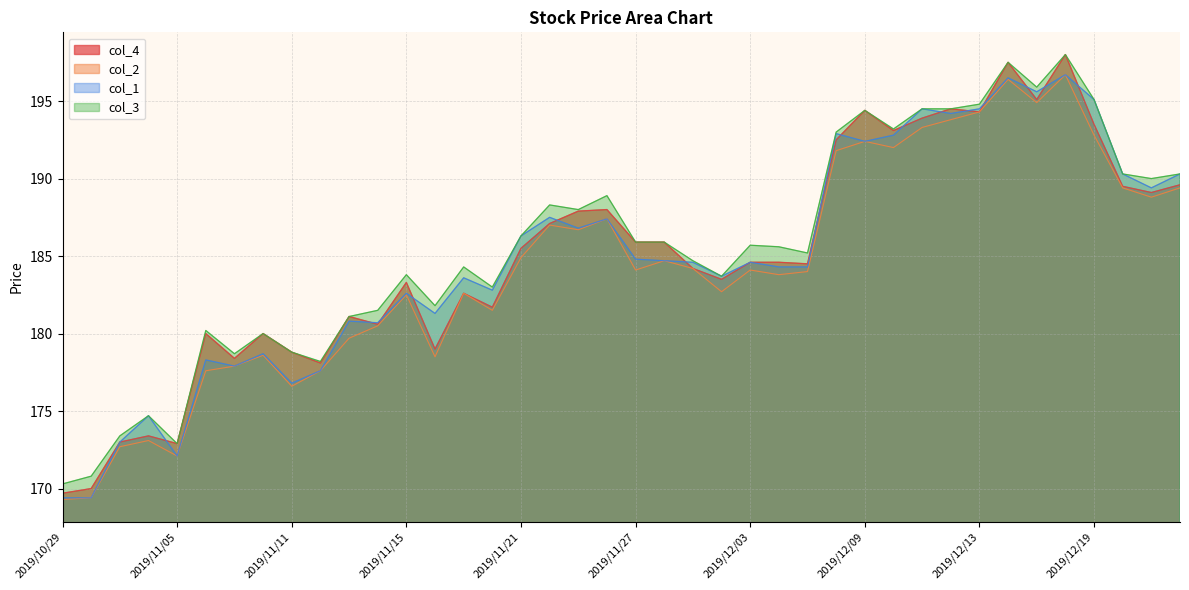

The col_1 series shows 196.5 at 2019/12/16. True or false?

True